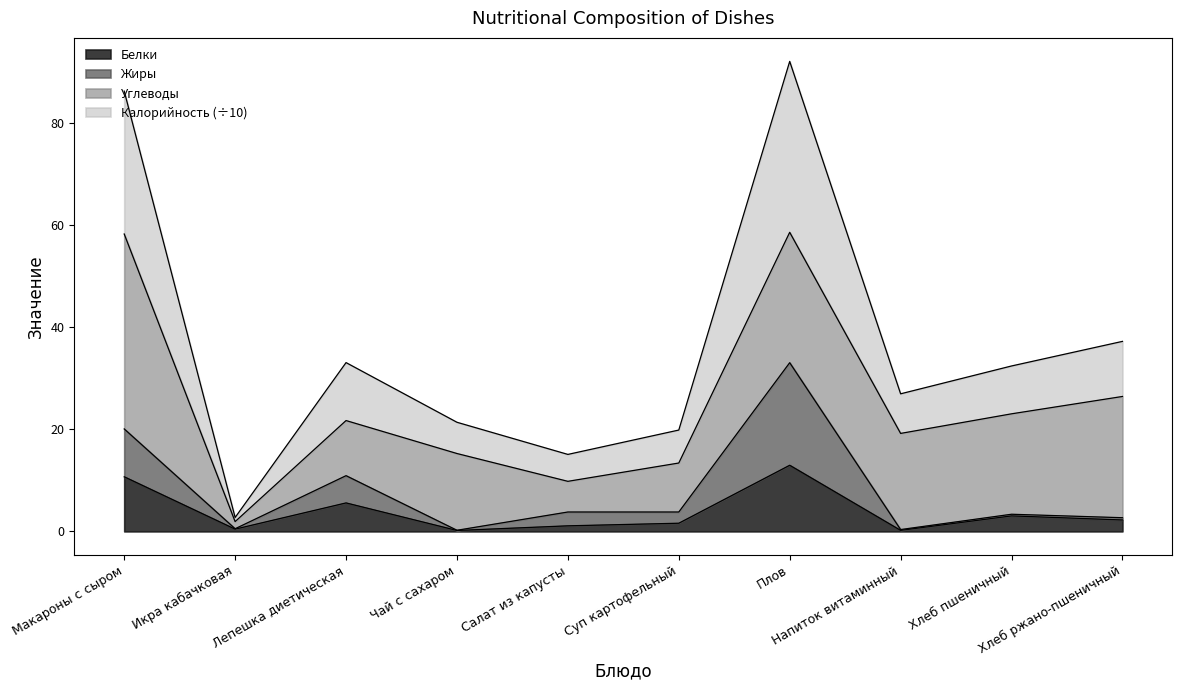

What is the maximum value for Белки?

13.0